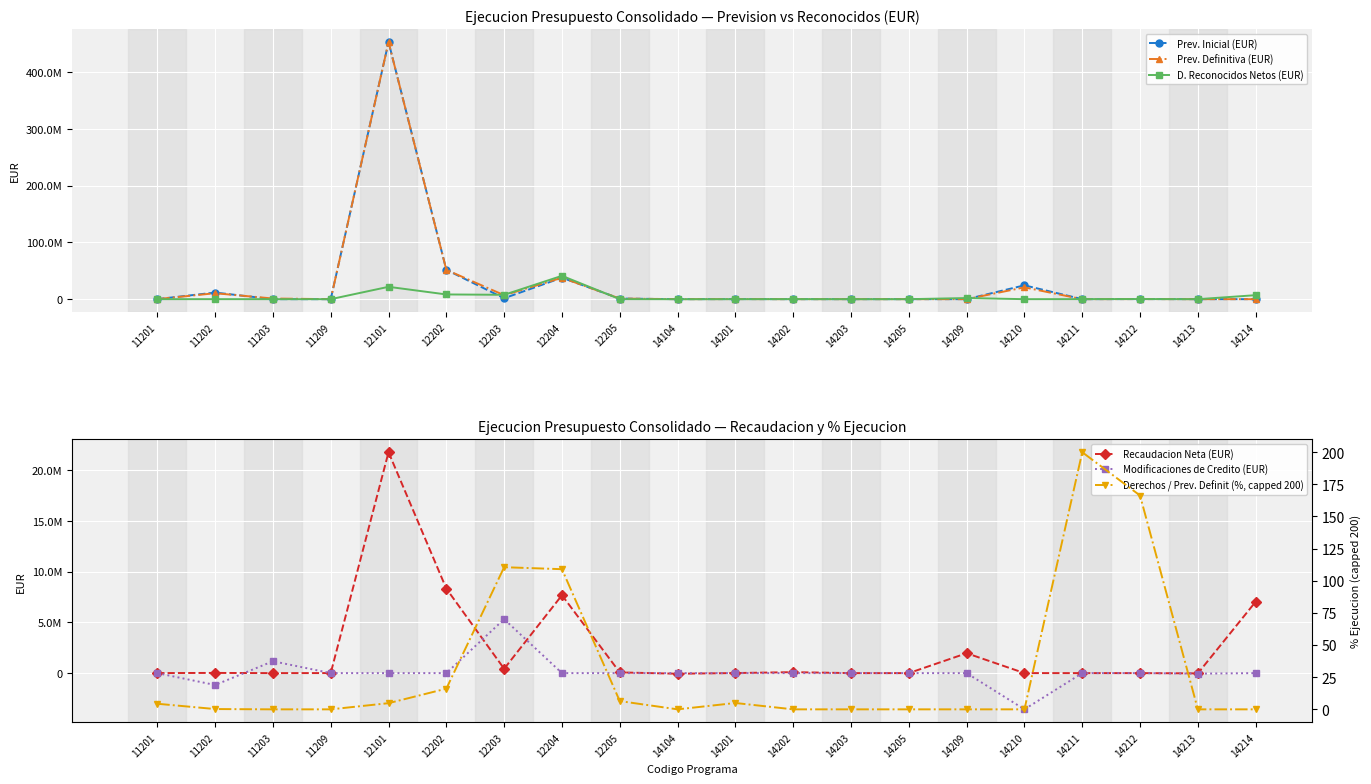

What are all the series names shown in the legend?

Prev. Inicial (EUR), Prev. Definitiva (EUR), D. Reconocidos Netos (EUR), Recaudacion Neta (EUR), Modificaciones de Credito (EUR), Derechos / Prev. Definit (%, capped 200)